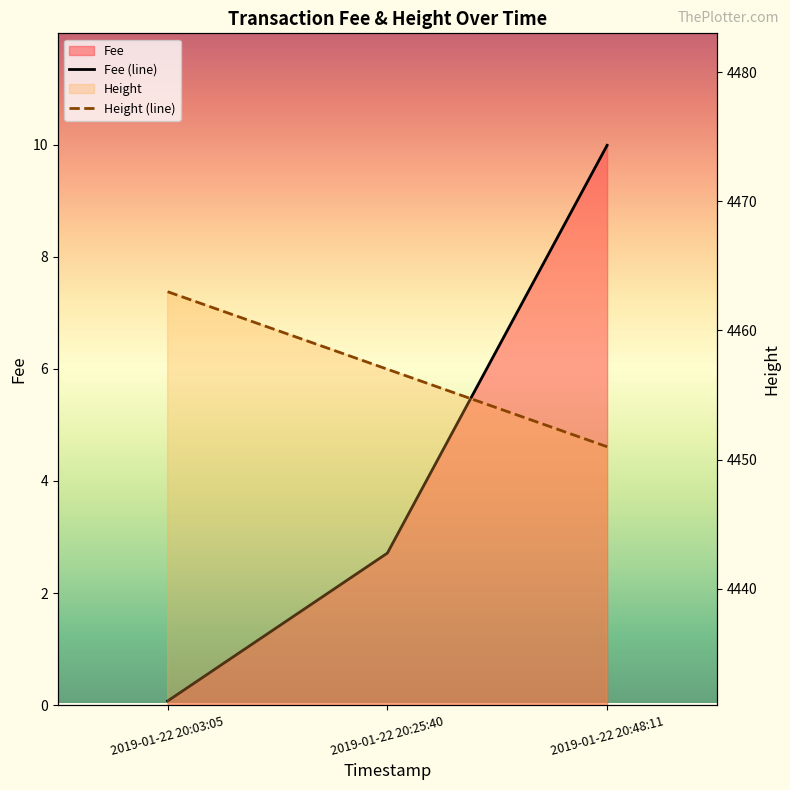

Which series has the widest spread of values?

Height (line)